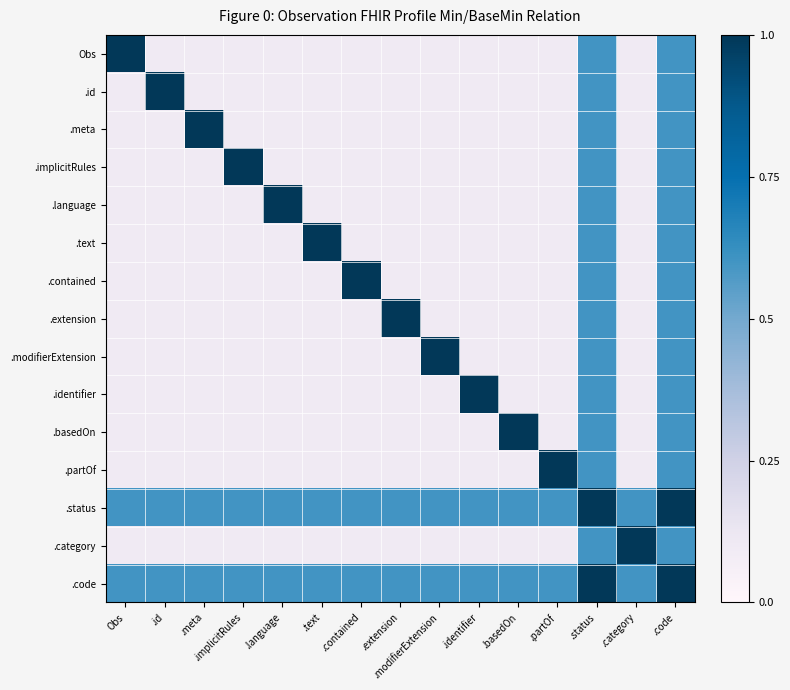

Rank the series at .modifierExtension from lowest to highest value.

Obs, .id, .meta, .implicitRules, .language, .text, .contained, .extension, .identifier, .basedOn, .partOf, .category, .status, .code, .modifierExtension